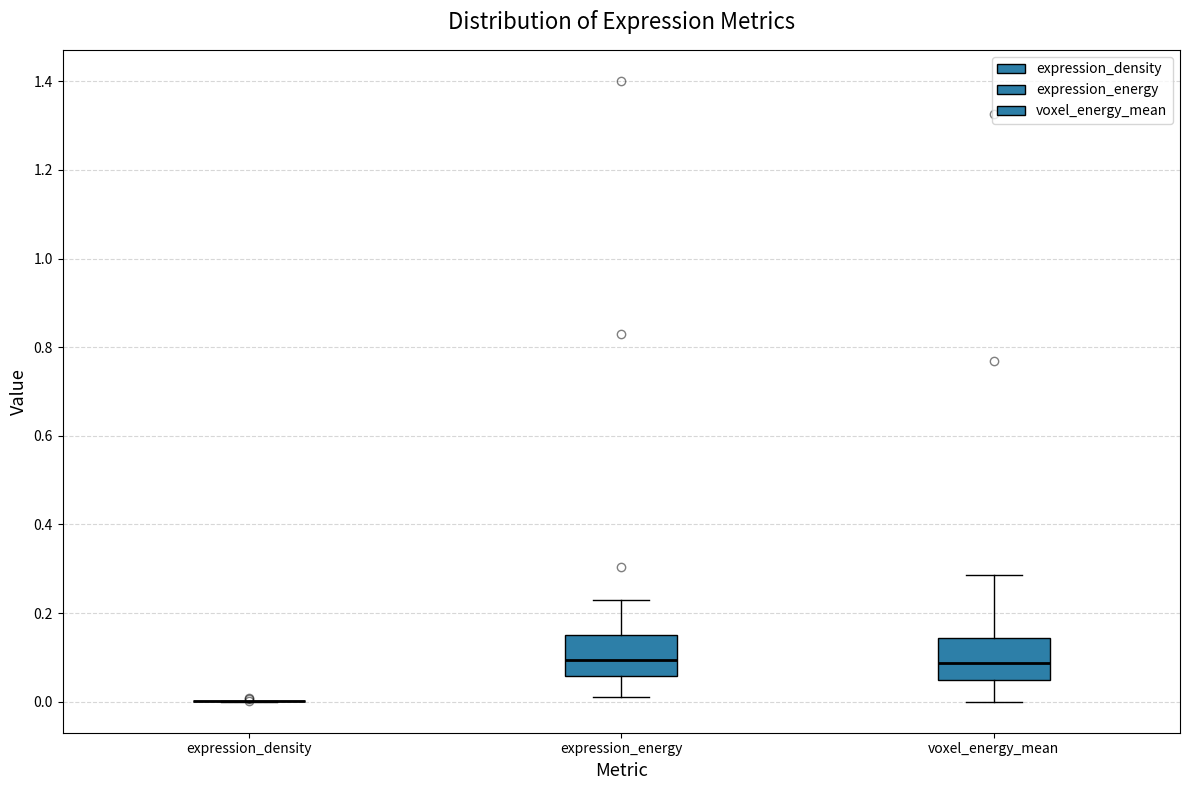

Reading left to right, transcribe this box plot: for each box, give where its median line is, the range the box spans, and where its two whiskers end, as read against the y-axis. The values are not printed on the chart, so give them approximately, as read against the axis.

expression_density: box collapsed to a line at 0.00, whiskers 0.00 to 0.00
expression_energy: median 0.10, box 0.06 to 0.16, whiskers 0.02 to 0.22
voxel_energy_mean: median 0.08, box 0.04 to 0.14, whiskers 0.00 to 0.28